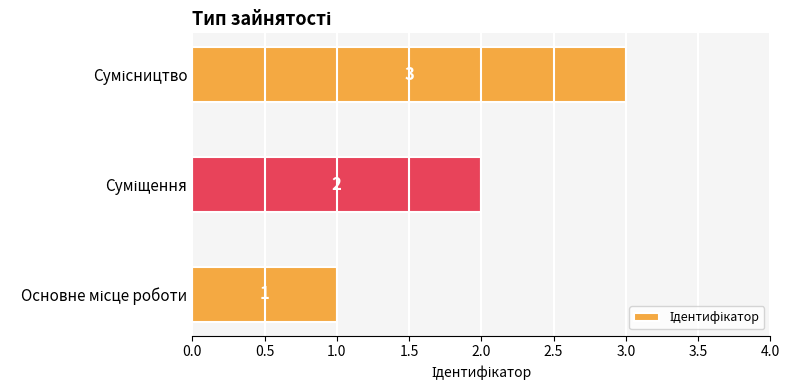

What is the greatest value displayed?

3